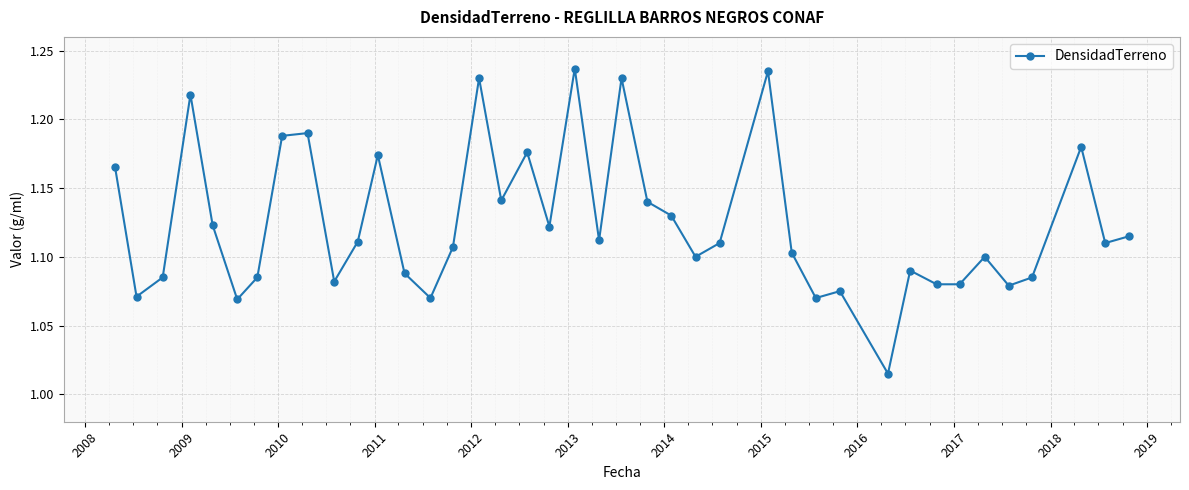

How many categories are shown in the chart?

40